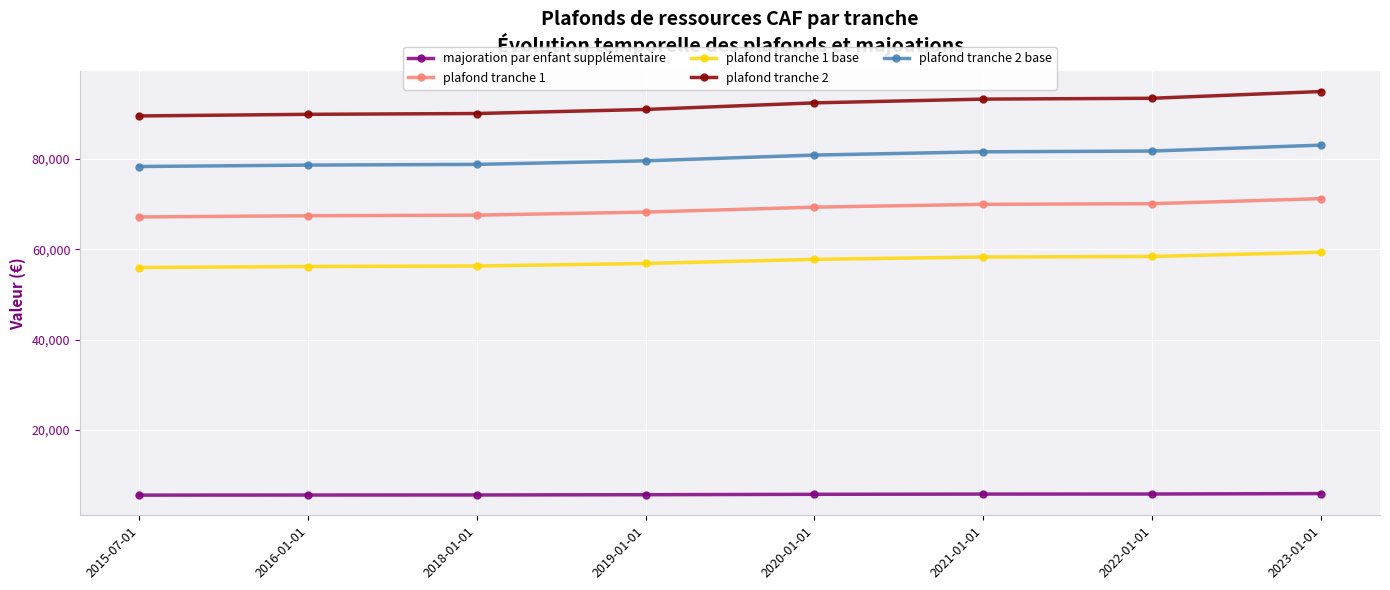

What is the label of the 1st point from the right?

2023-01-01